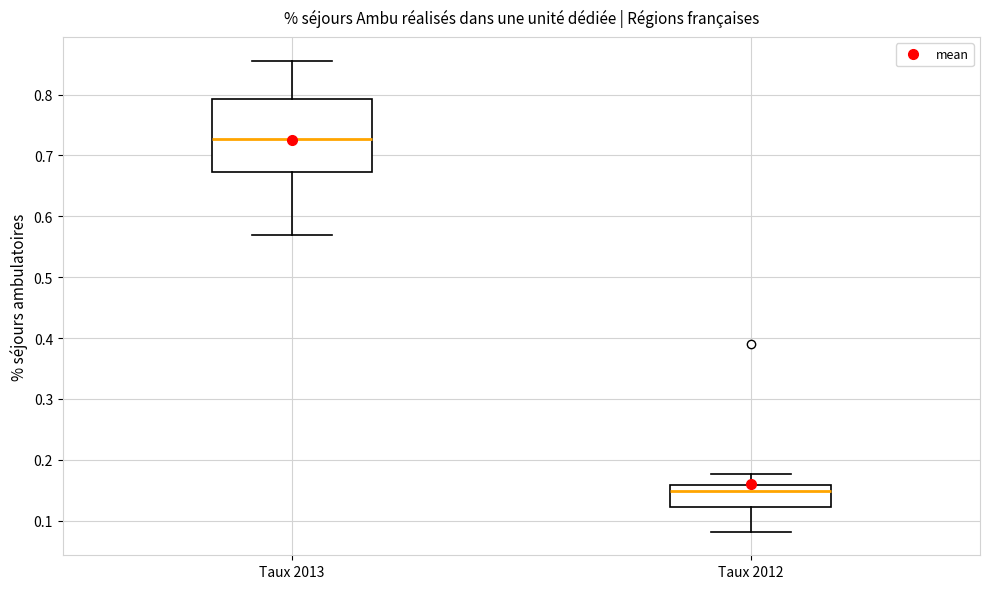

Which box has the highest median line?

Taux 2013